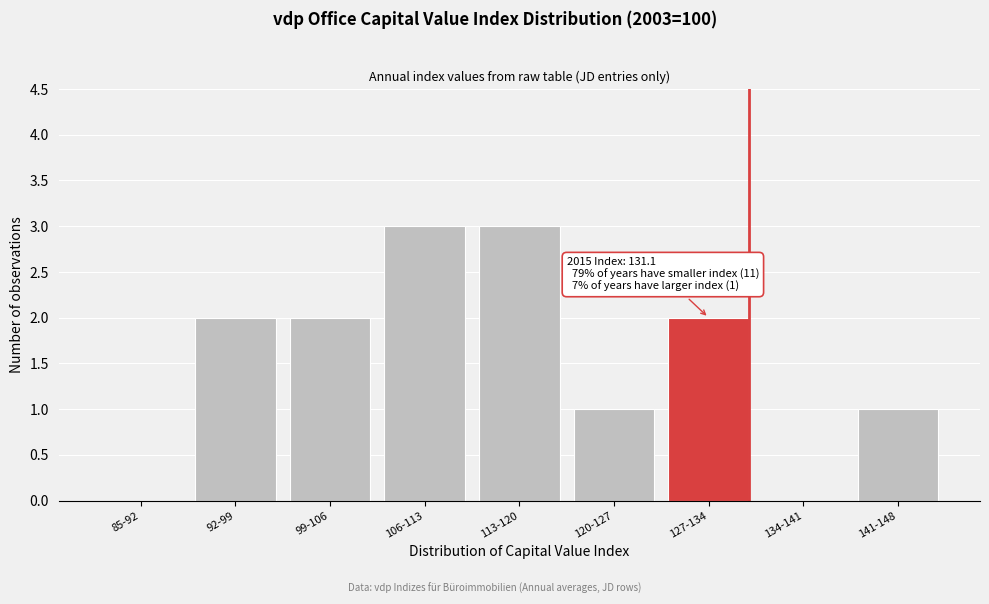

Reading right to left, what are all the values shown in this chart?

141-148=1	134-141=0	127-134=2	120-127=1	113-120=3	106-113=3	99-106=2	92-99=2	85-92=0